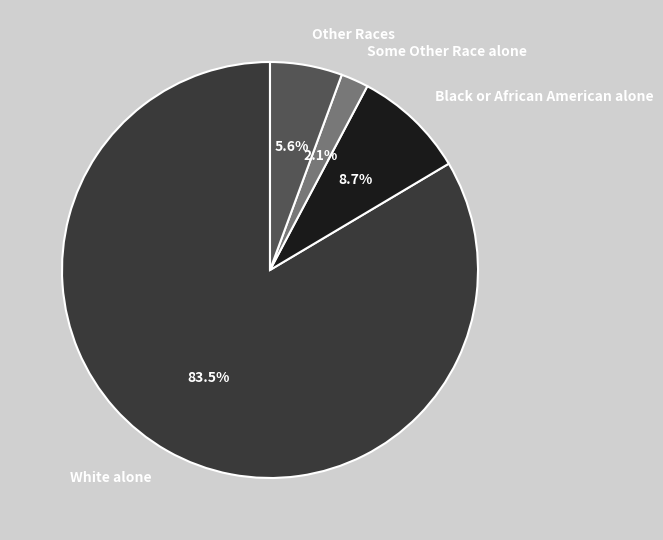

Do White alone and Black or African American alone together represent more than half of the pie?

Yes